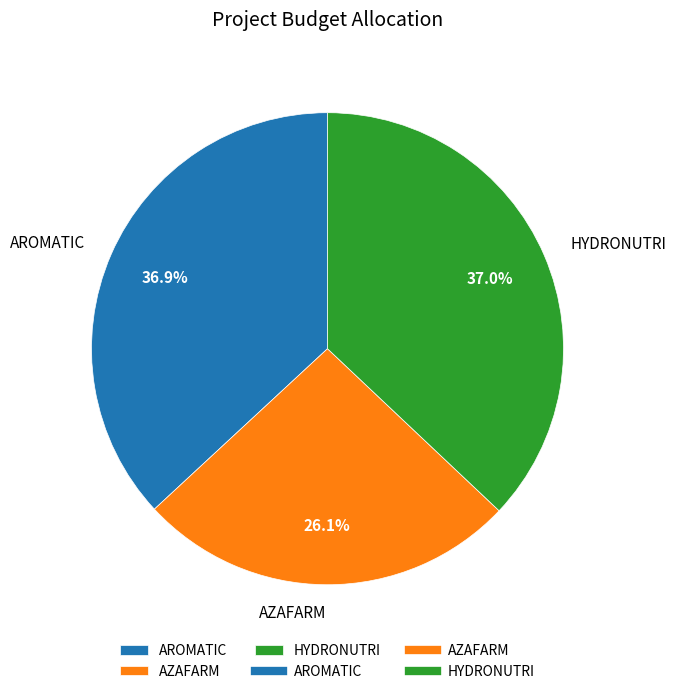

To the nearest percent, what is the average slice percentage?

33%